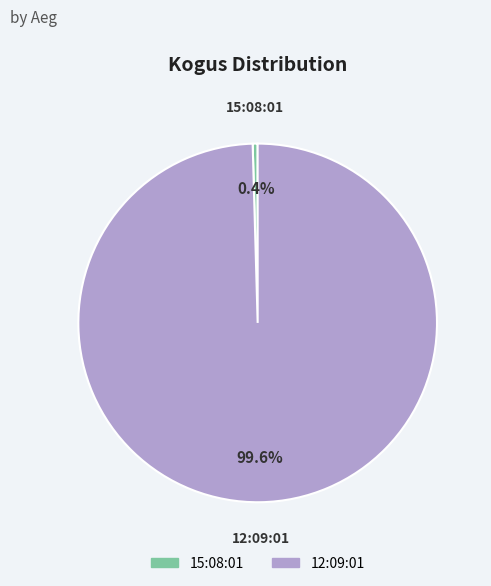

What percentage is the 12:09:01 slice, to the nearest percent?

100%